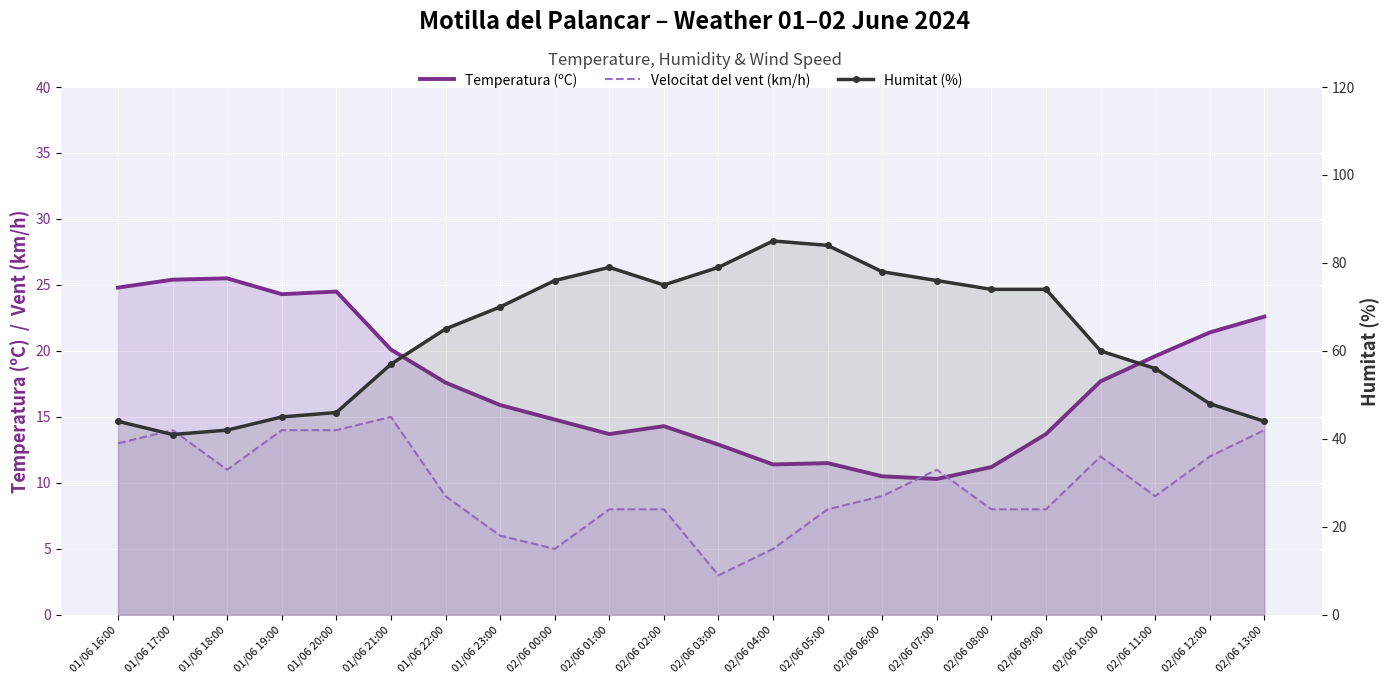

Reading left to right, what are all the values shown in this chart?

Temperatura (ºC): 01/06 16:00=24.8	01/06 17:00=25.4	01/06 18:00=25.5	01/06 19:00=24.3	01/06 20:00=24.5	01/06 21:00=20.1	01/06 22:00=17.6	01/06 23:00=15.9	02/06 00:00=14.8	02/06 01:00=13.7	02/06 02:00=14.3	02/06 03:00=12.9	02/06 04:00=11.4	02/06 05:00=11.5	02/06 06:00=10.5	02/06 07:00=10.3	02/06 08:00=11.2	02/06 09:00=13.7	02/06 10:00=17.7	02/06 11:00=19.6	02/06 12:00=21.4	02/06 13:00=22.6
Velocitat del vent (km/h): 01/06 16:00=13.0	01/06 17:00=14.0	01/06 18:00=11.0	01/06 19:00=14.0	01/06 20:00=14.0	01/06 21:00=15.0	01/06 22:00=9.0	01/06 23:00=6.0	02/06 00:00=5.0	02/06 01:00=8.0	02/06 02:00=8.0	02/06 03:00=3.0	02/06 04:00=5.0	02/06 05:00=8.0	02/06 06:00=9.0	02/06 07:00=11.0	02/06 08:00=8.0	02/06 09:00=8.0	02/06 10:00=12.0	02/06 11:00=9.0	02/06 12:00=12.0	02/06 13:00=14.0
Humitat (%): 01/06 16:00=44.0	01/06 17:00=41.0	01/06 18:00=42.0	01/06 19:00=45.0	01/06 20:00=46.0	01/06 21:00=57.0	01/06 22:00=65.0	01/06 23:00=70.0	02/06 00:00=76.0	02/06 01:00=79.0	02/06 02:00=75.0	02/06 03:00=79.0	02/06 04:00=85.0	02/06 05:00=84.0	02/06 06:00=78.0	02/06 07:00=76.0	02/06 08:00=74.0	02/06 09:00=74.0	02/06 10:00=60.0	02/06 11:00=56.0	02/06 12:00=48.0	02/06 13:00=44.0